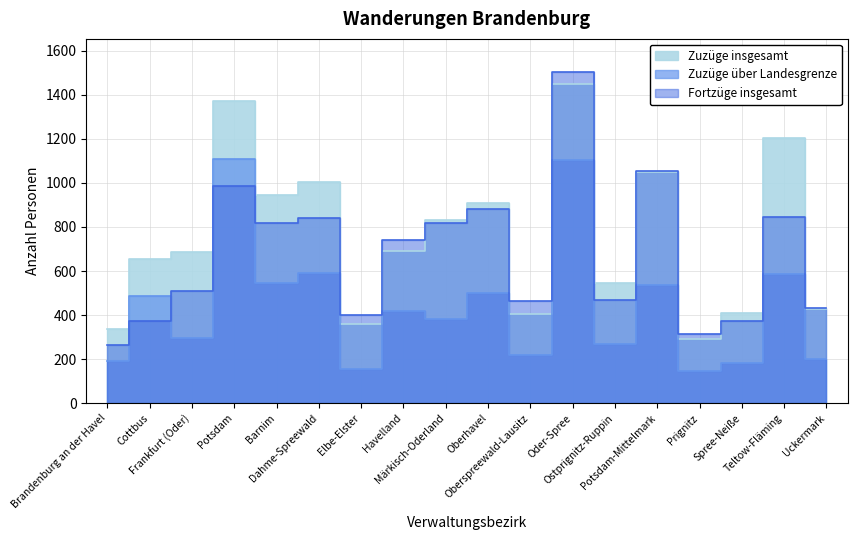

The Zuzüge insgesamt series shows 1049 at Potsdam-Mittelmark. True or false?

True